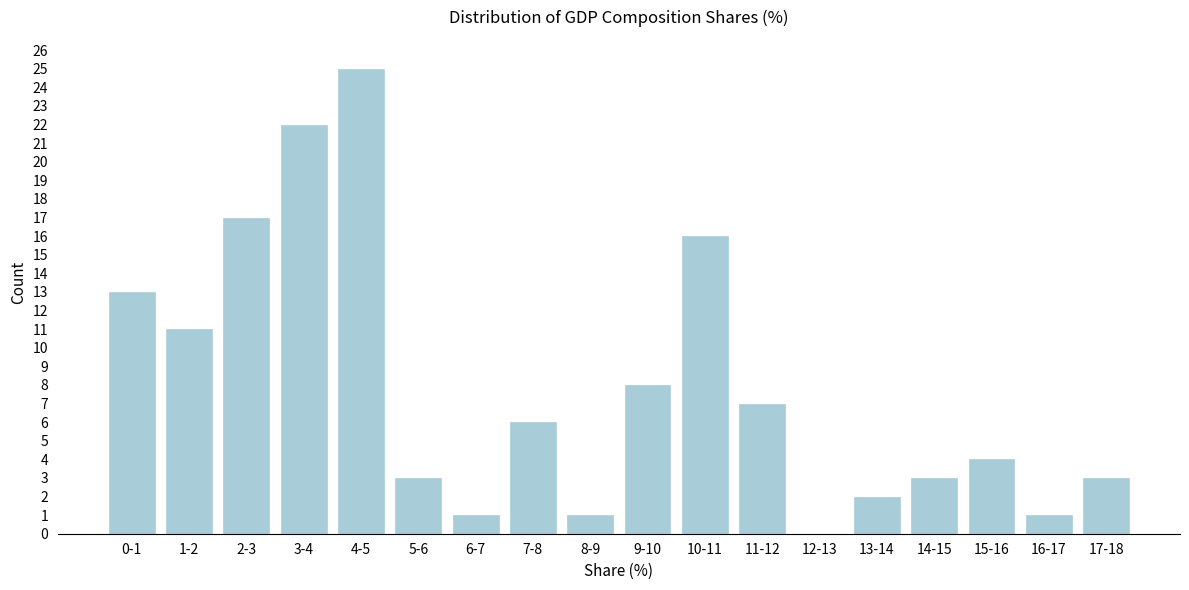

True or false: the data shows 1 at 6-7.

True